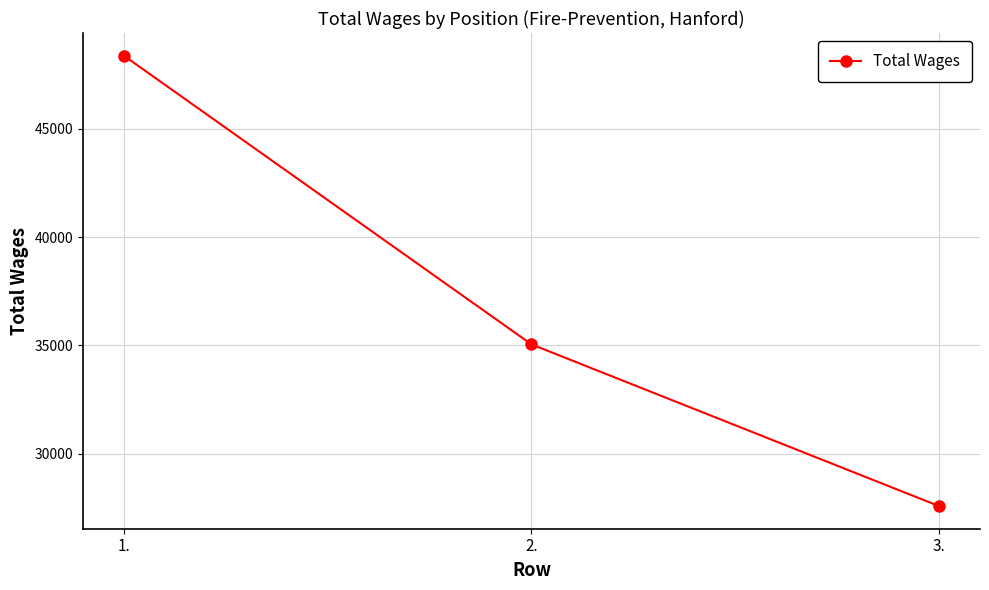

Is it true that the value at 2. is 35049?

True